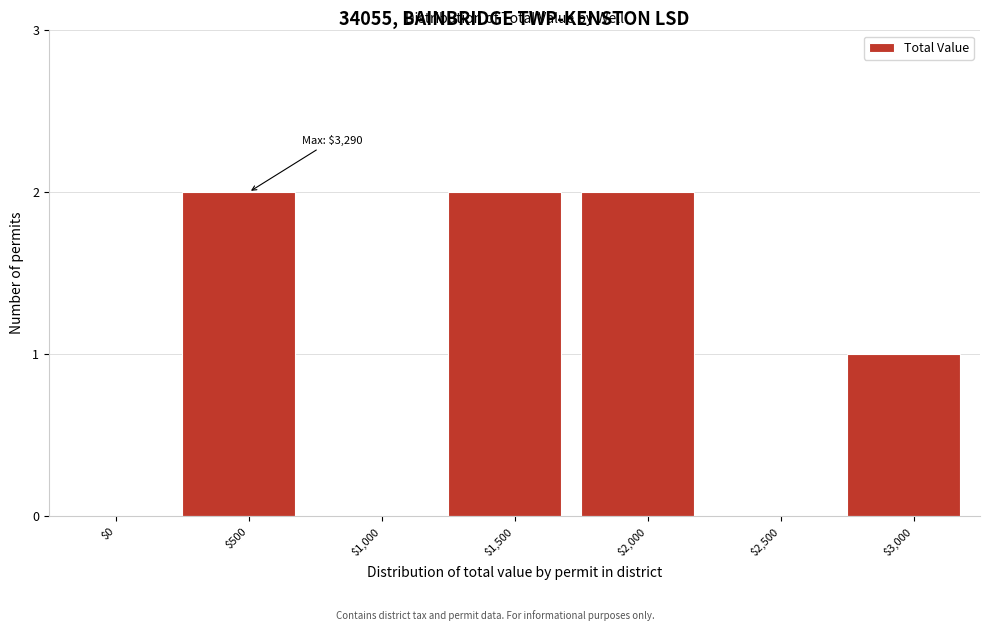

What is the sum of all values?

7